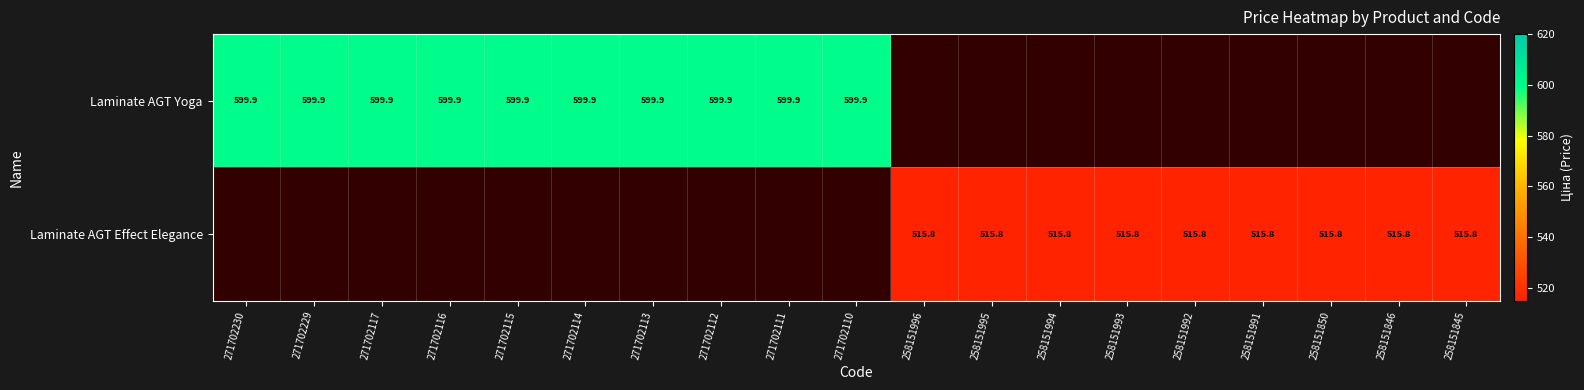

Which label corresponds to the smallest value in the chart?

258151996